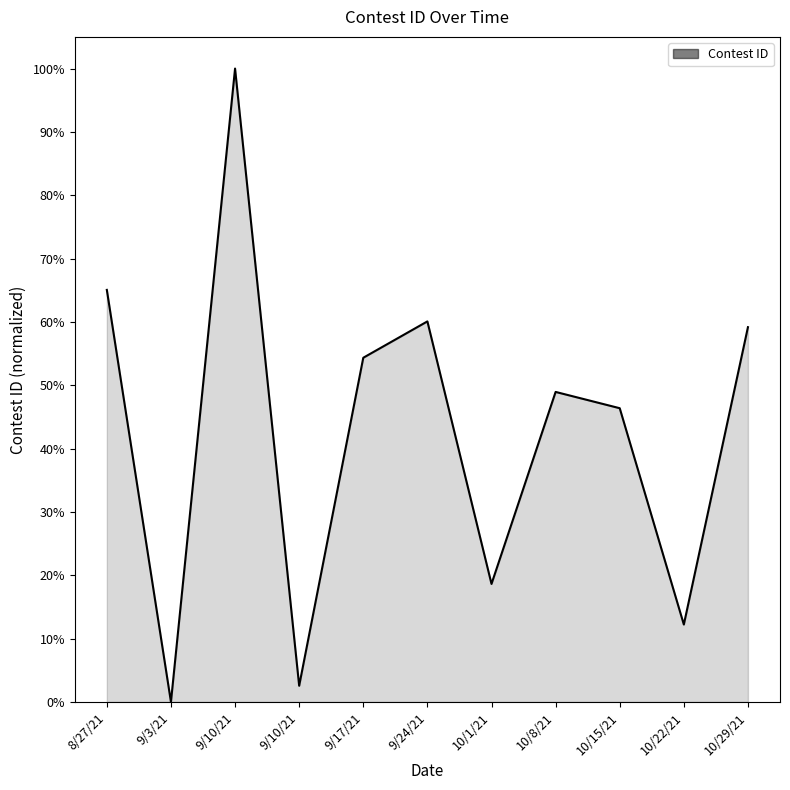

What is the difference between the values at 9/24/21 and 9/10/21?

57.5